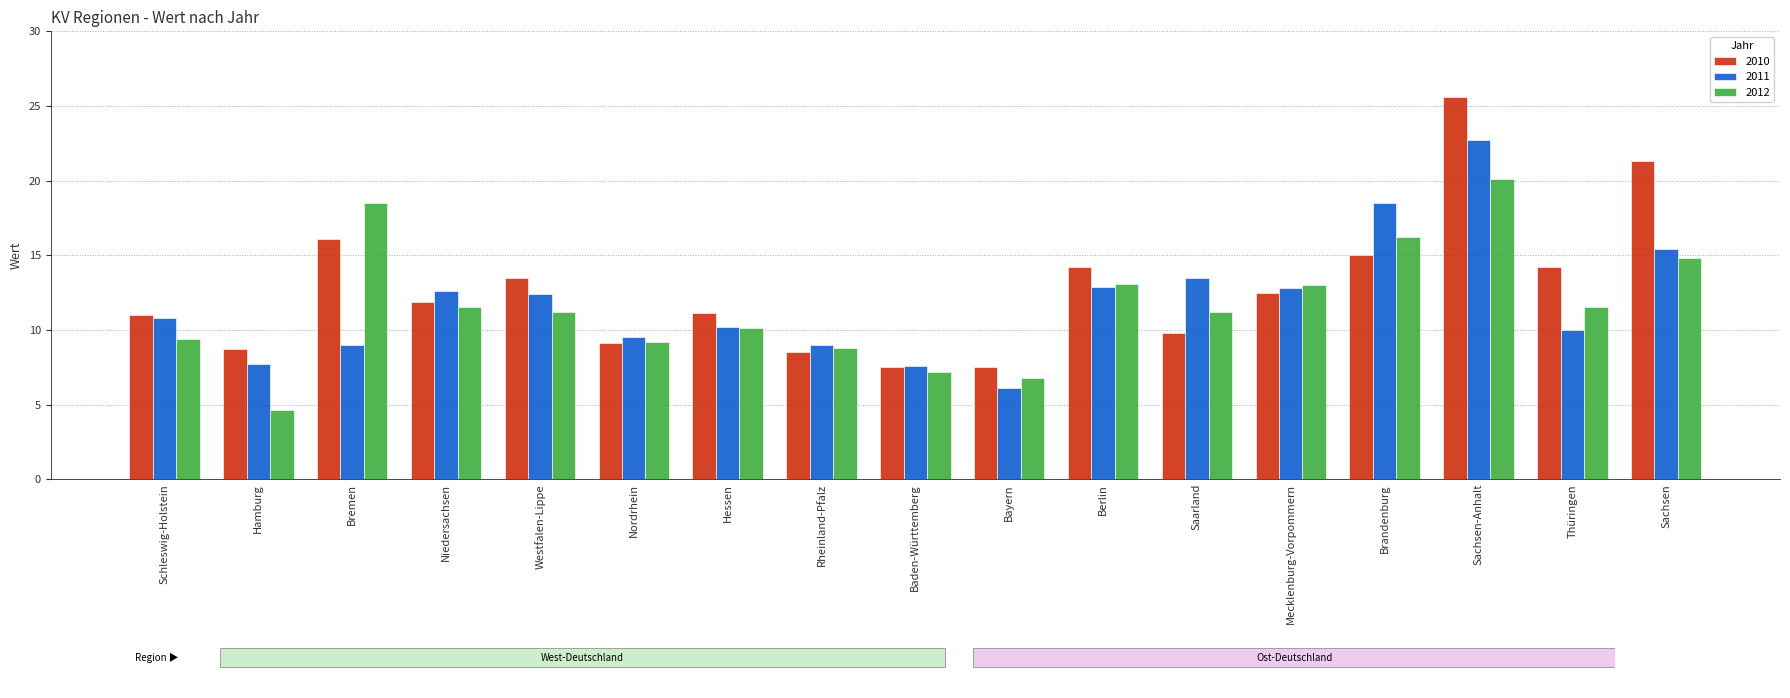

What position from the right is Mecklenburg-Vorpommern?

5